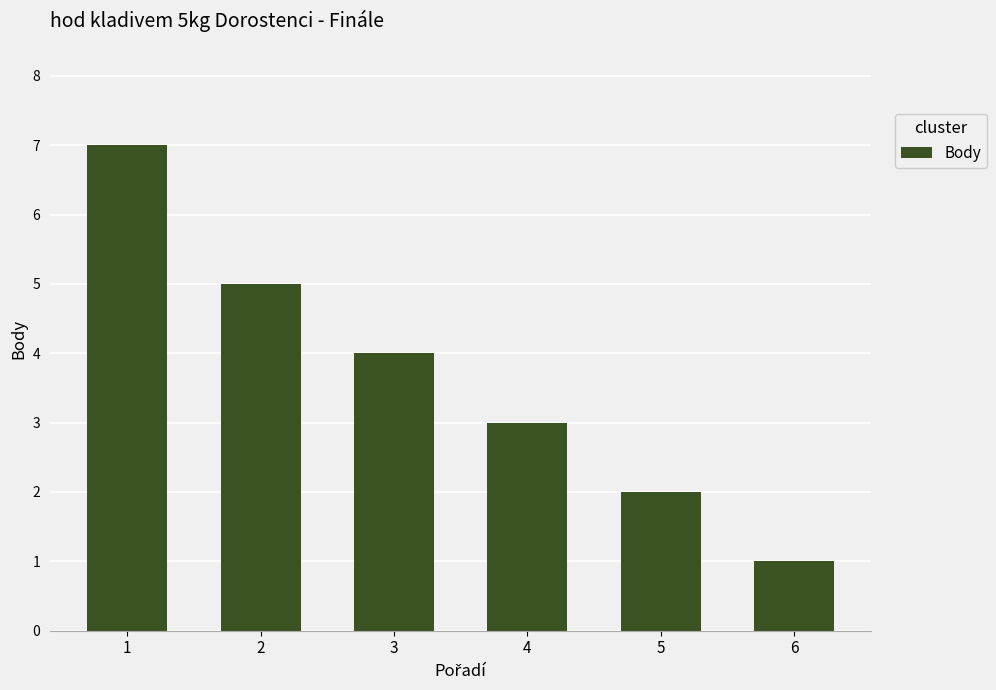

What is the difference between the values at 5 and 6?

1